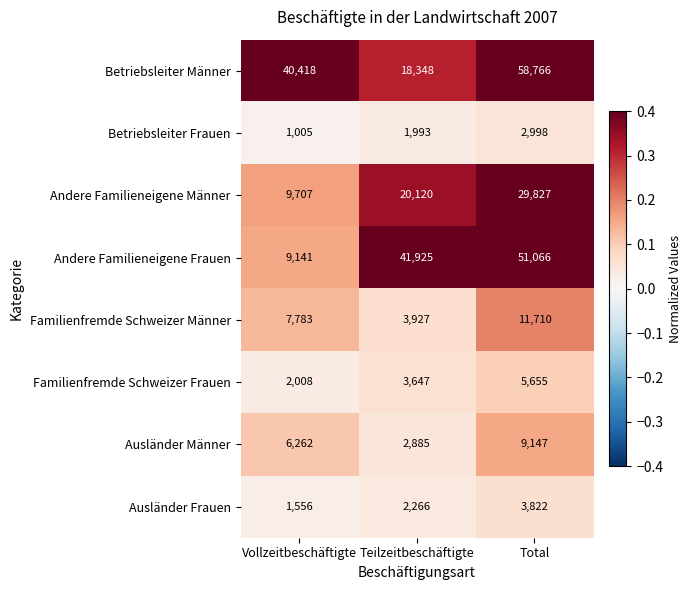

Rank the series at Vollzeitbeschäftigte from highest to lowest value.

Betriebsleiter Männer, Andere Familieneigene Männer, Andere Familieneigene Frauen, Familienfremde Schweizer Männer, Ausländer Männer, Familienfremde Schweizer Frauen, Ausländer Frauen, Betriebsleiter Frauen